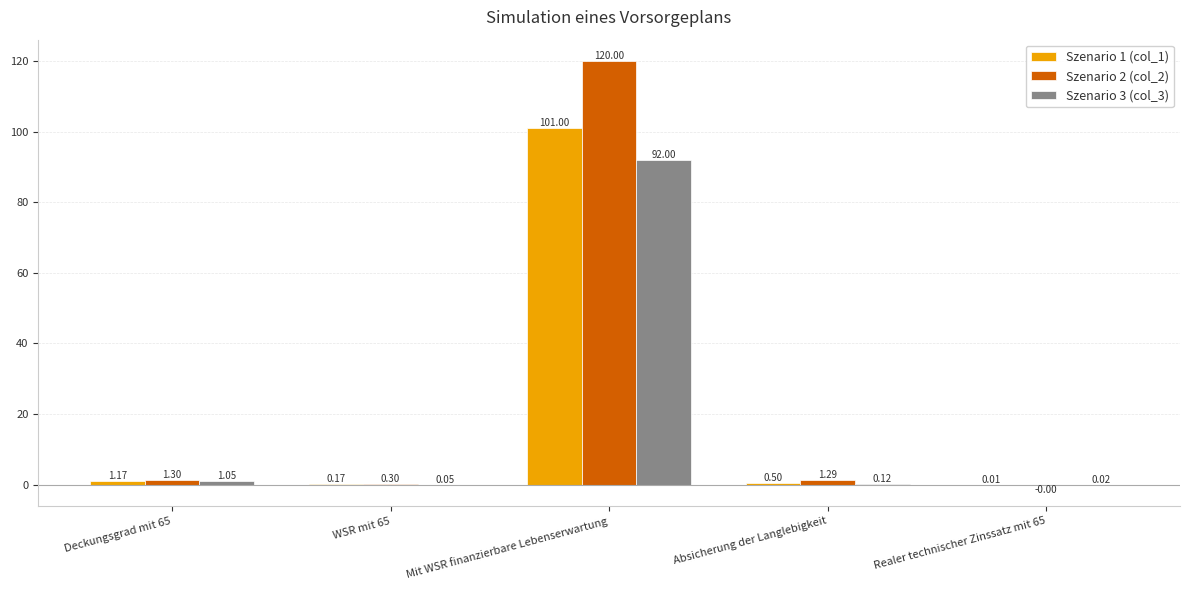

Between WSR mit 65 and Realer technischer Zinssatz mit 65, which series saw the biggest shift?

Szenario 2 (col_2)